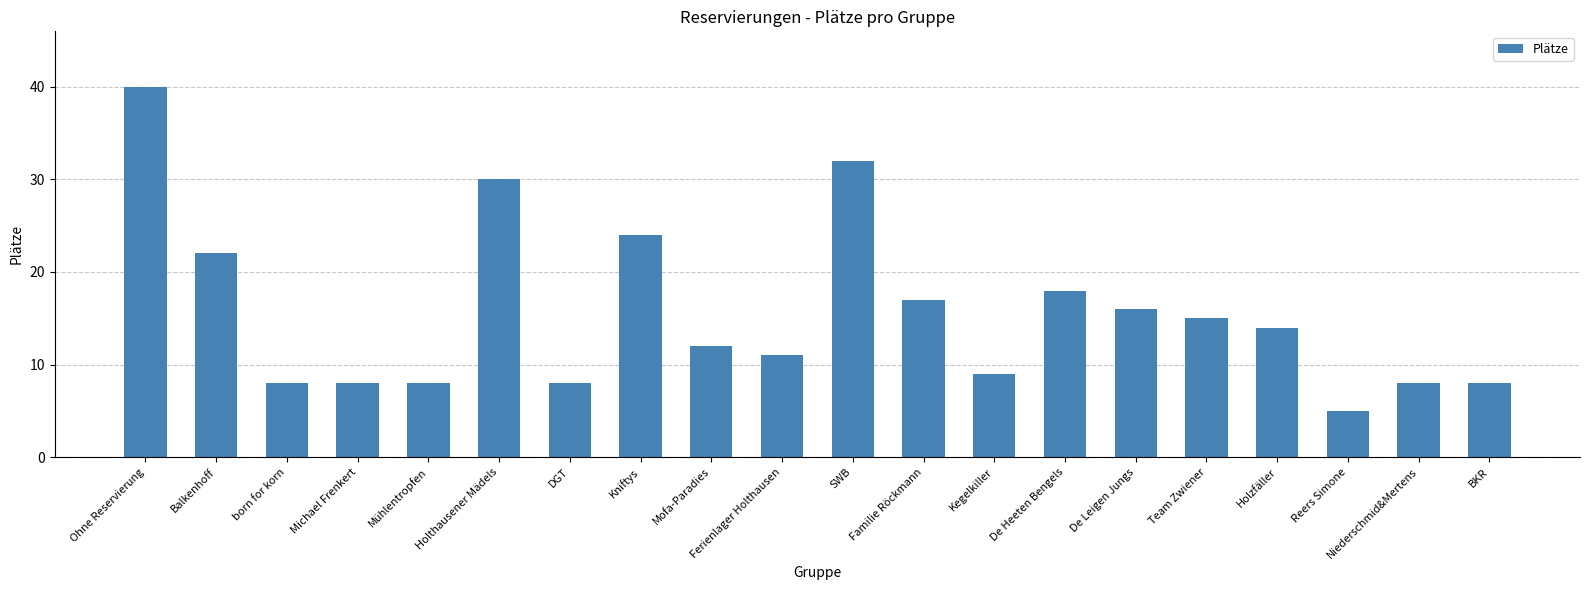

Reading left to right, extract all data points from this chart.

Ohne Reservierung=40	Balkenhoff=22	born for korn=8	Michael Frenkert=8	Mühlentropfen=8	Holthausener Mädels=30	DGT=8	Kniftys=24	Mofa-Paradies=12	Ferienlager Holthausen=11	SWB=32	Familie Röckmann=17	Kegelkiller=9	De Heeten Bengels=18	De Leigen Jungs=16	Team Zwiener=15	Holzfäller=14	Reers Simone=5	Niederschmid&Mertens=8	BKR=8